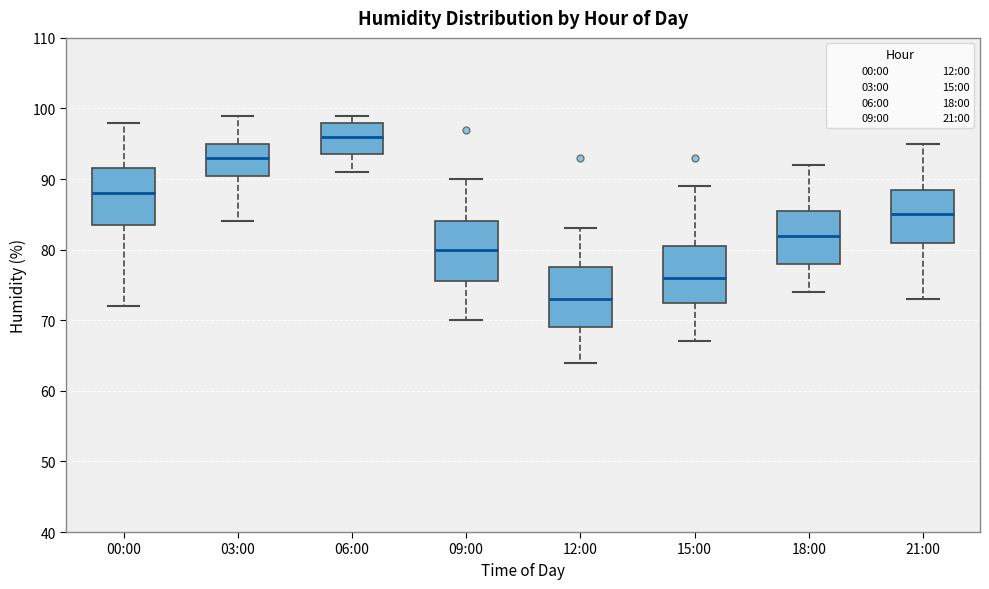

Reading left to right, transcribe this box plot: for each box, give where its median line is, the range the box spans, and where its two whiskers end, as read against the y-axis. The values are not printed on the chart, so give them approximately, as read against the axis.

00:00: median 88, box 84 to 92, whiskers 72 to 98
03:00: median 93, box 91 to 95, whiskers 84 to 99
06:00: median 96, box 94 to 98, whiskers 91 to 99
09:00: median 80, box 76 to 84, whiskers 70 to 90
12:00: median 73, box 69 to 78, whiskers 64 to 83
15:00: median 76, box 73 to 81, whiskers 67 to 89
18:00: median 82, box 78 to 86, whiskers 74 to 92
21:00: median 85, box 81 to 89, whiskers 73 to 95